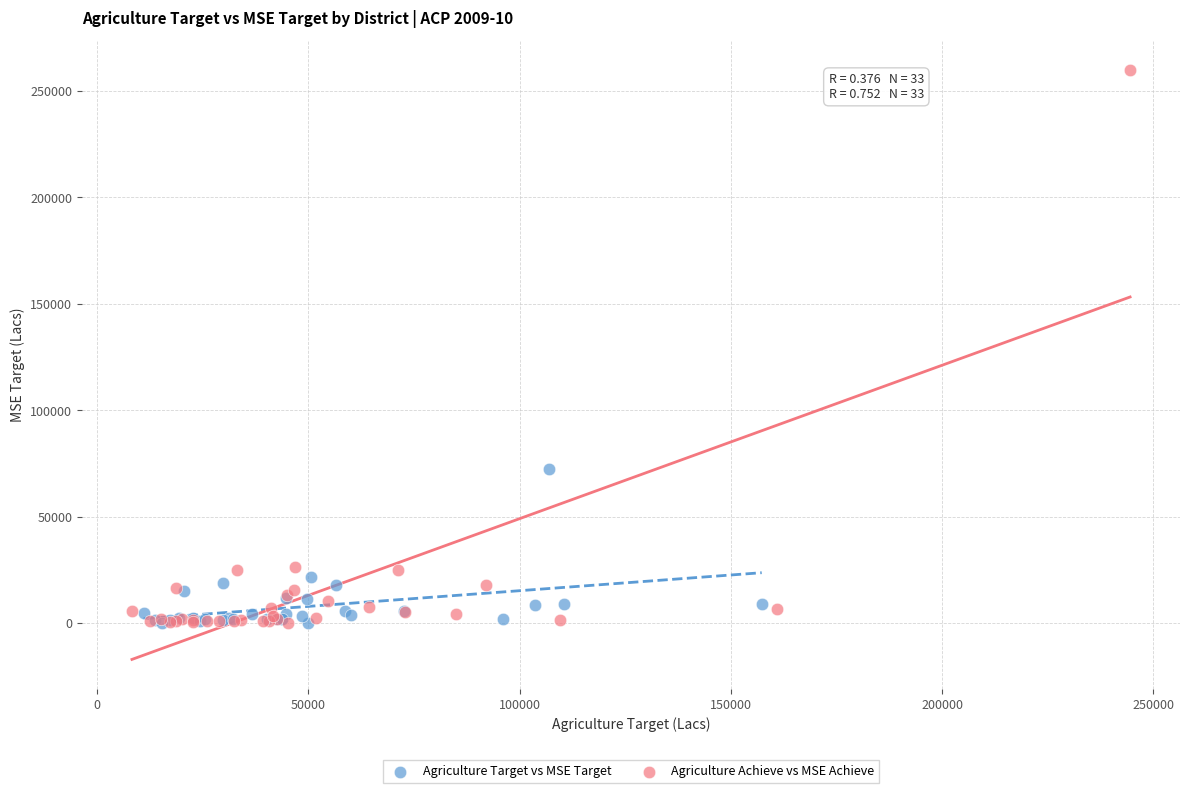

Which series reaches the maximum Y coordinate?

Agriculture Achieve vs MSE Achieve